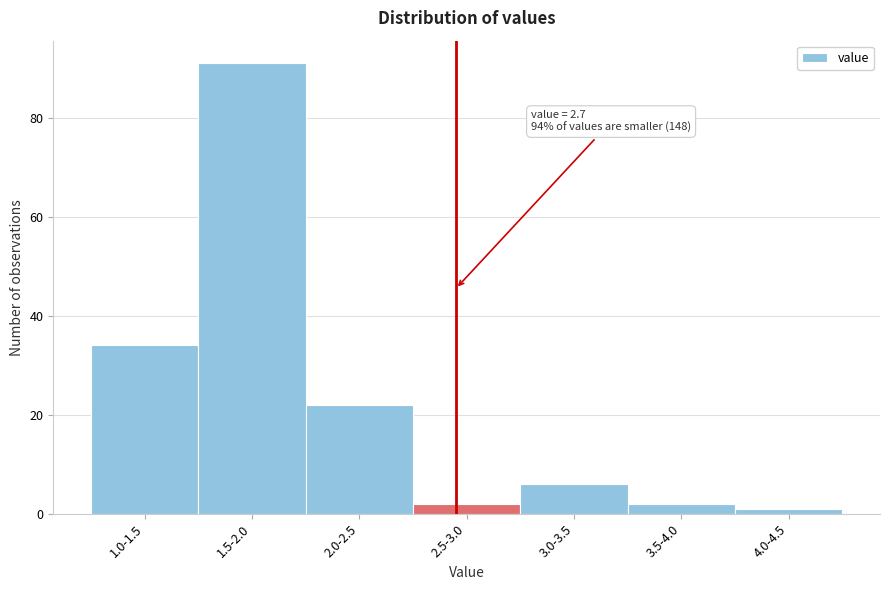

Reading left to right, extract all data points from this chart.

34	91	22	2	6	2	1